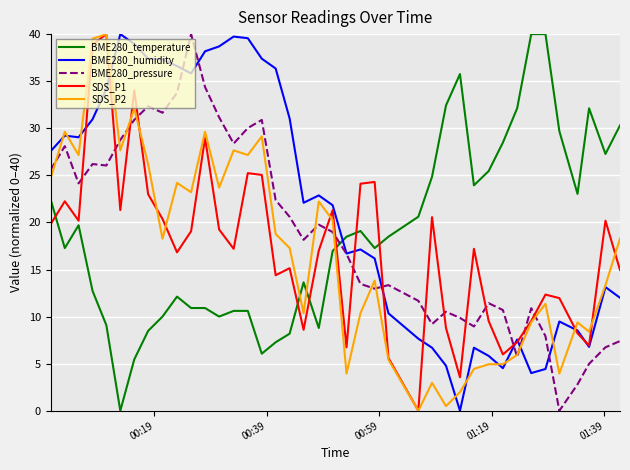

After their last crossing, which series has the higher values: BME280_temperature or BME280_humidity?

BME280_temperature